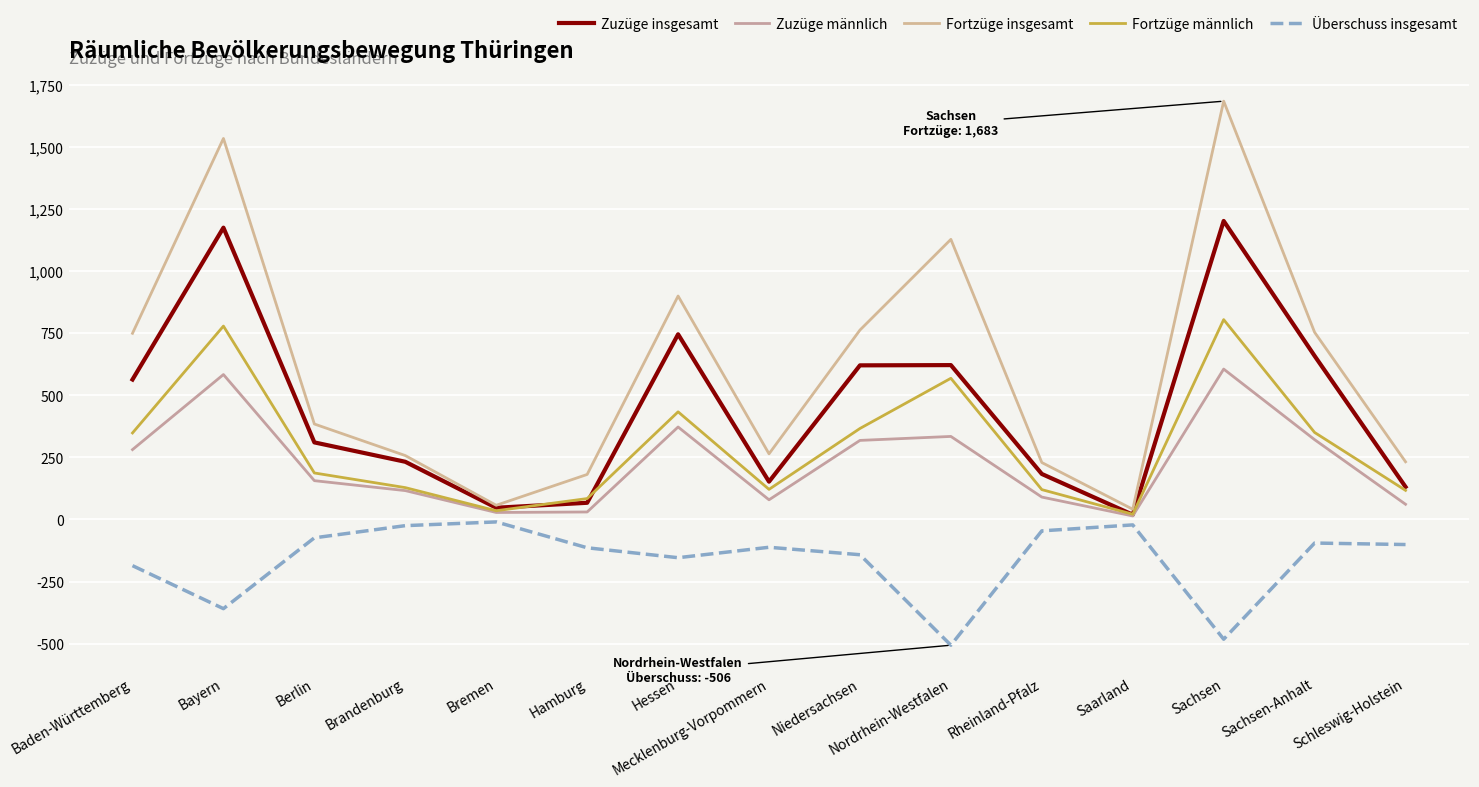

What is the label of the 12th point from the left?

Saarland